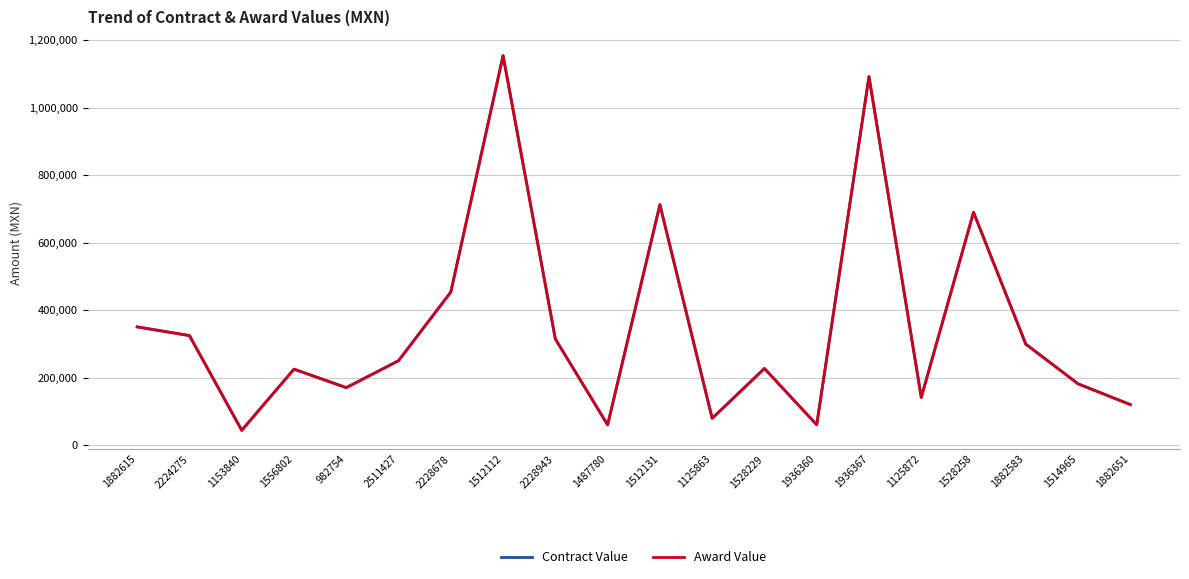

Does the chart display data point markers on the line(s)?

No